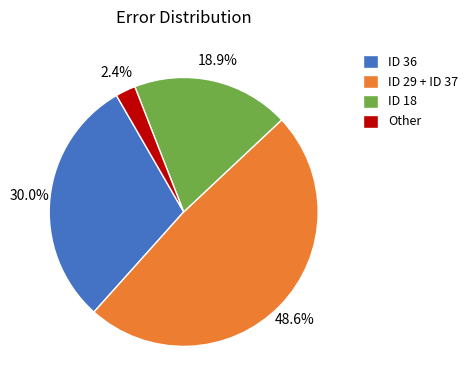

Count the number of slices in the pie.

4